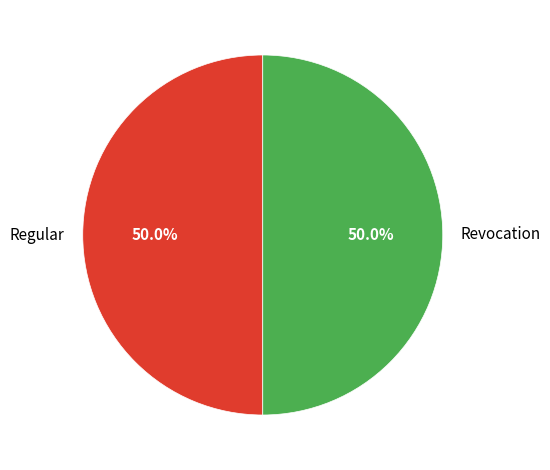

What is the ratio of the value at Regular to the value at Revocation?

1.0